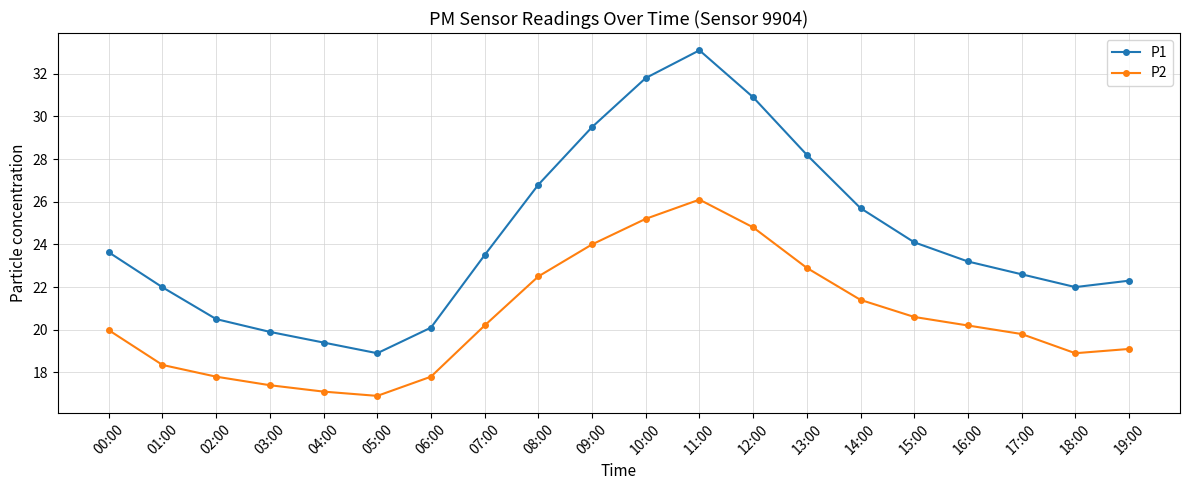

How many interior local peaks does the P2 series have?

1